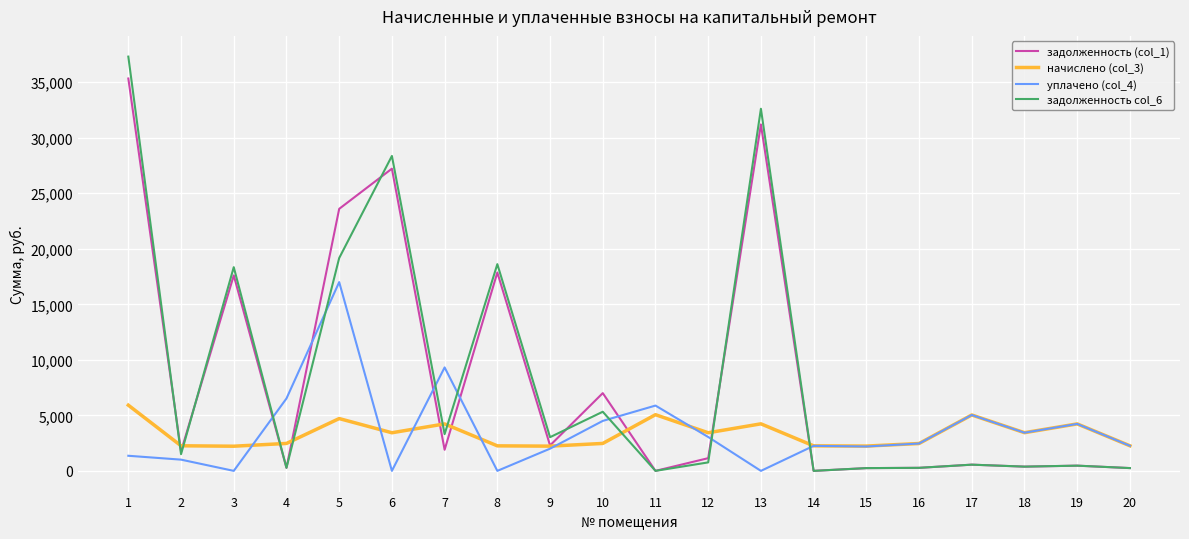

What is the spread (max minus min) of values at 10?

4531.1